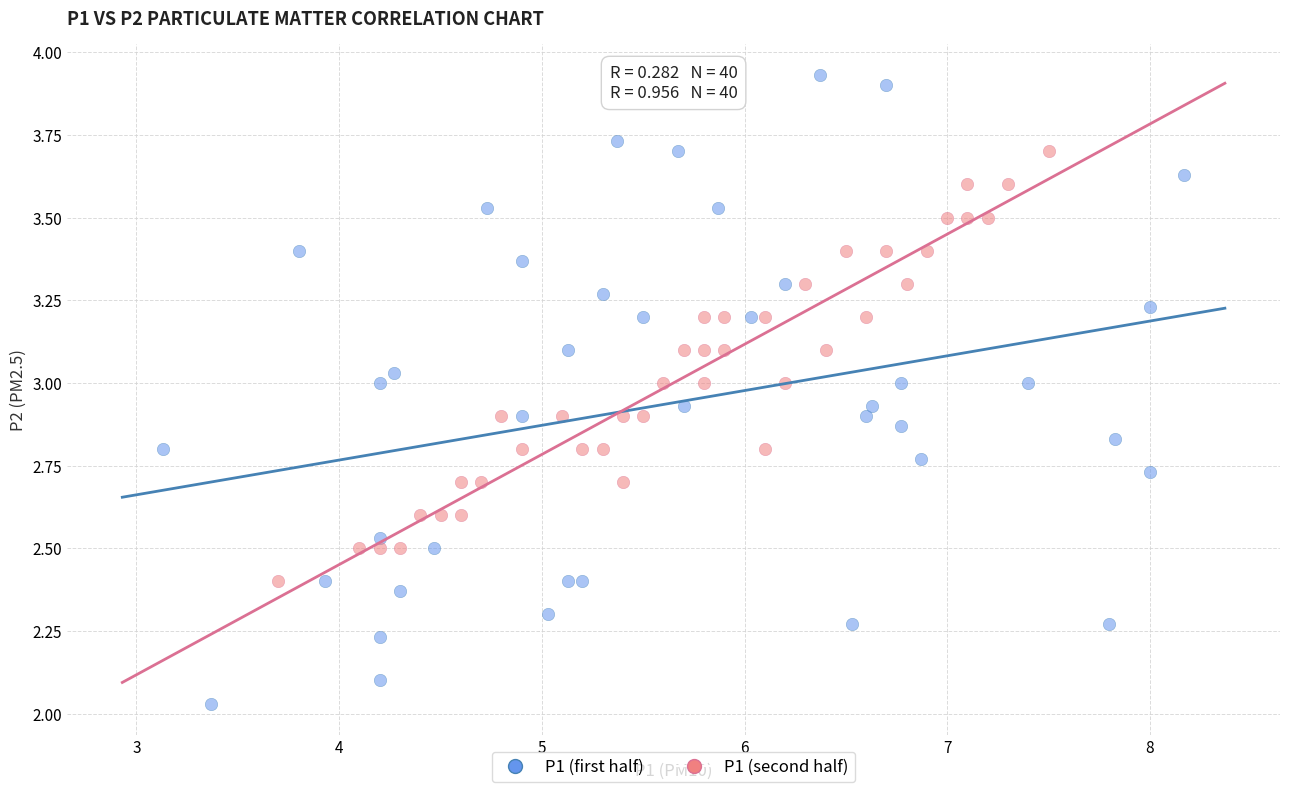

Which series contains the highest Y value?

P1 (first half)